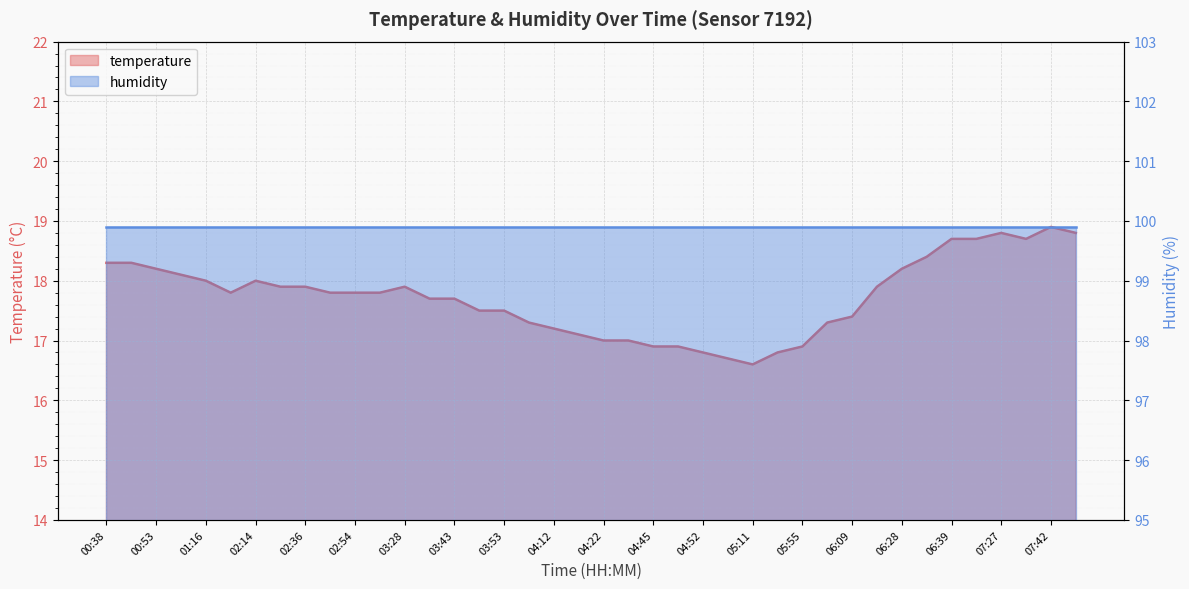

What is the change in value from 00:56 to 02:33?

-0.2